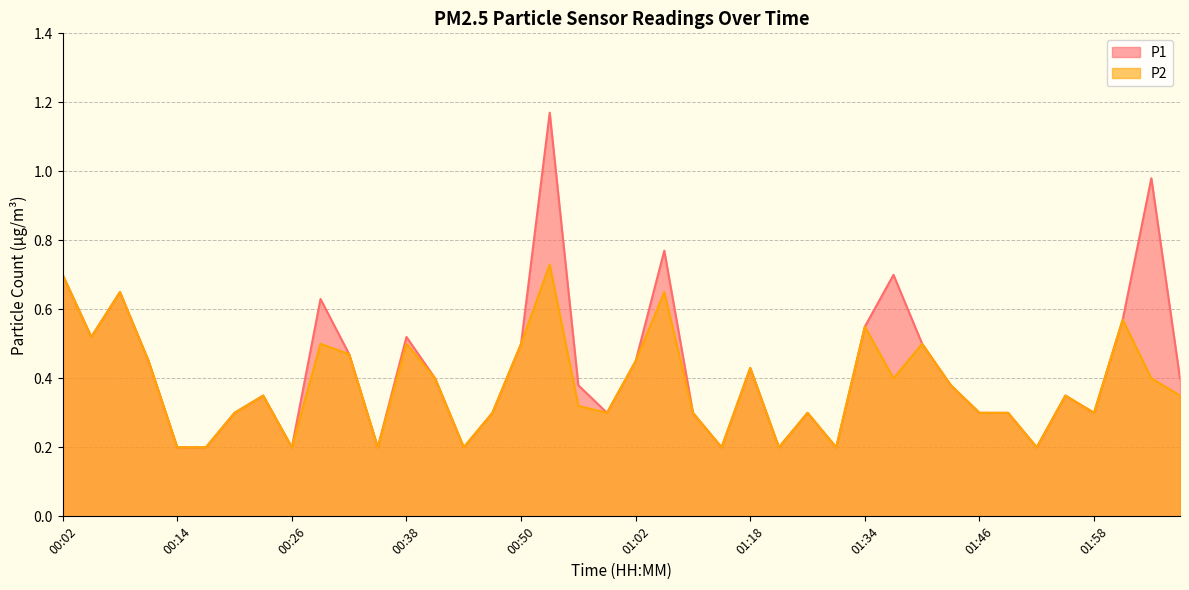

What is the total value across all series at 00:53?

1.9